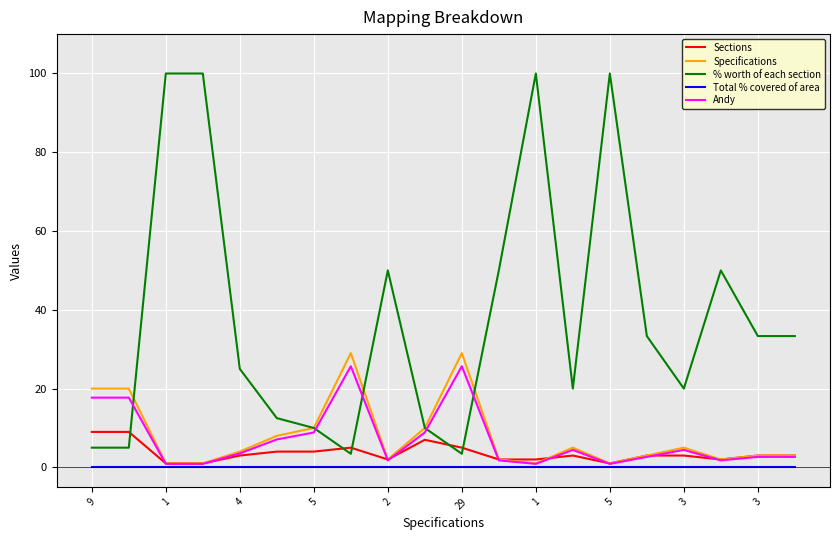

Which series has the largest range (max minus min)?

% worth of each section